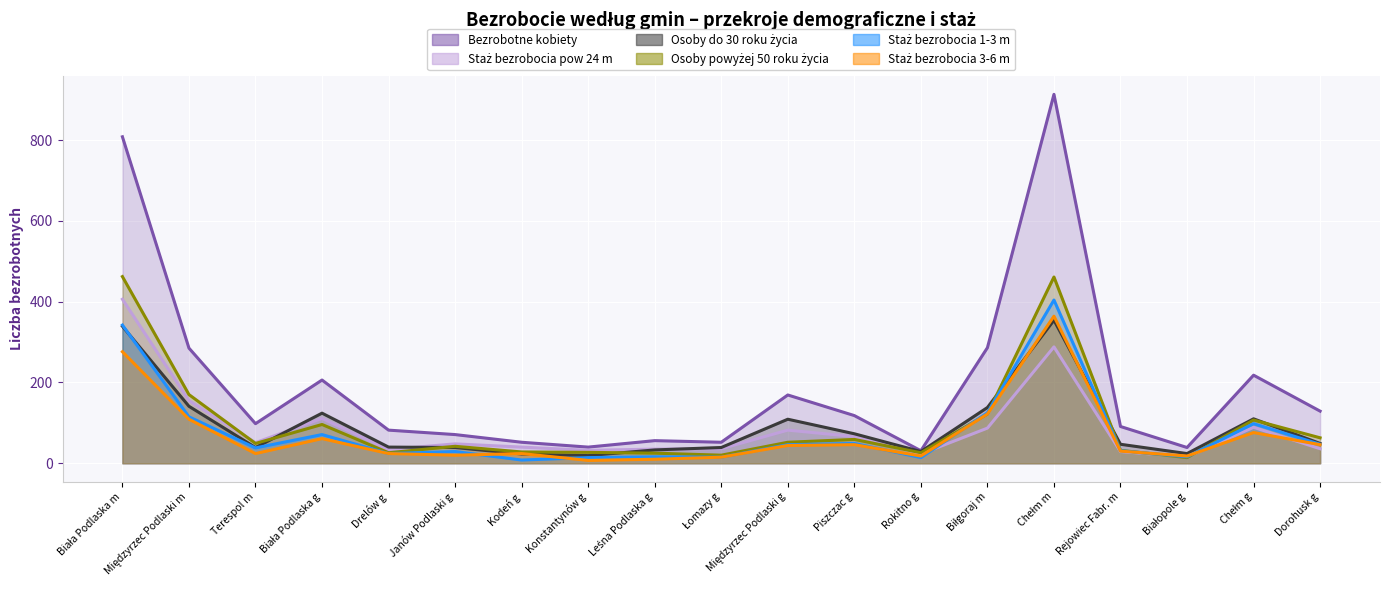

Where do Staż bezrobocia pow 24 m (line) and Osoby do 30 roku życia (line) first cross each other?

Terespol m and Biała Podlaska g